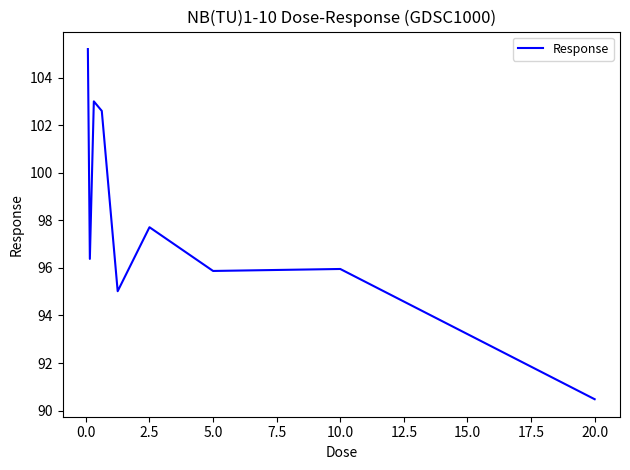

What is the maximum value shown in the chart?

105.2